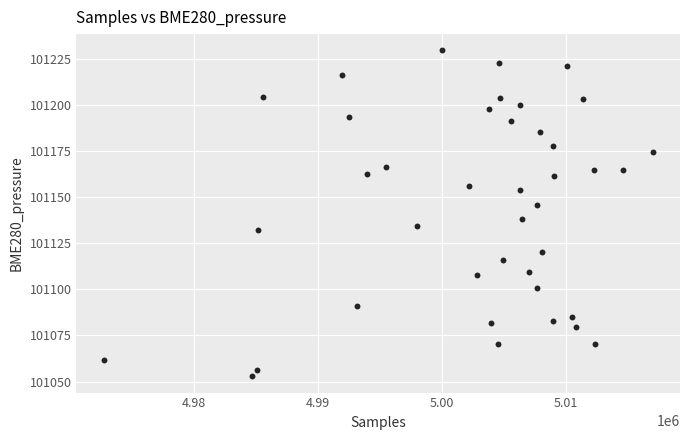

What is the range of Y values (max minus min)?

176.7